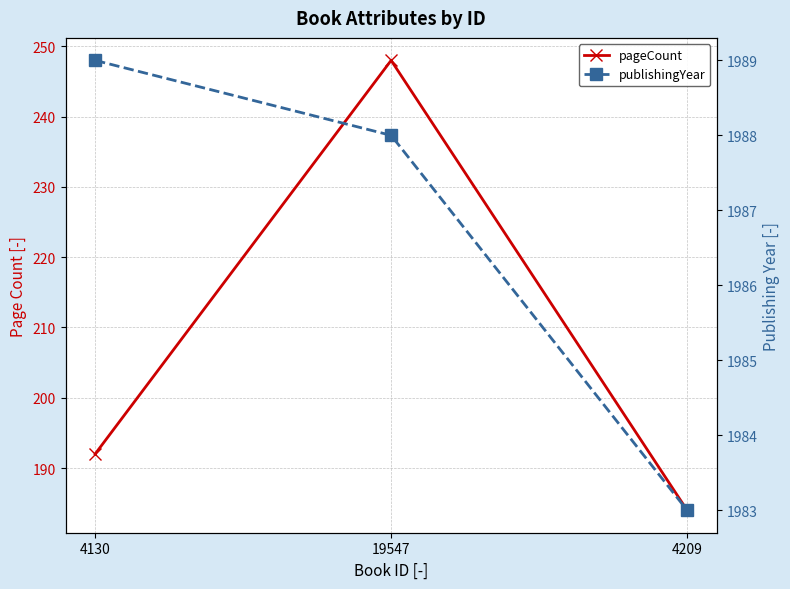

What is the maximum value shown in the chart?

1989